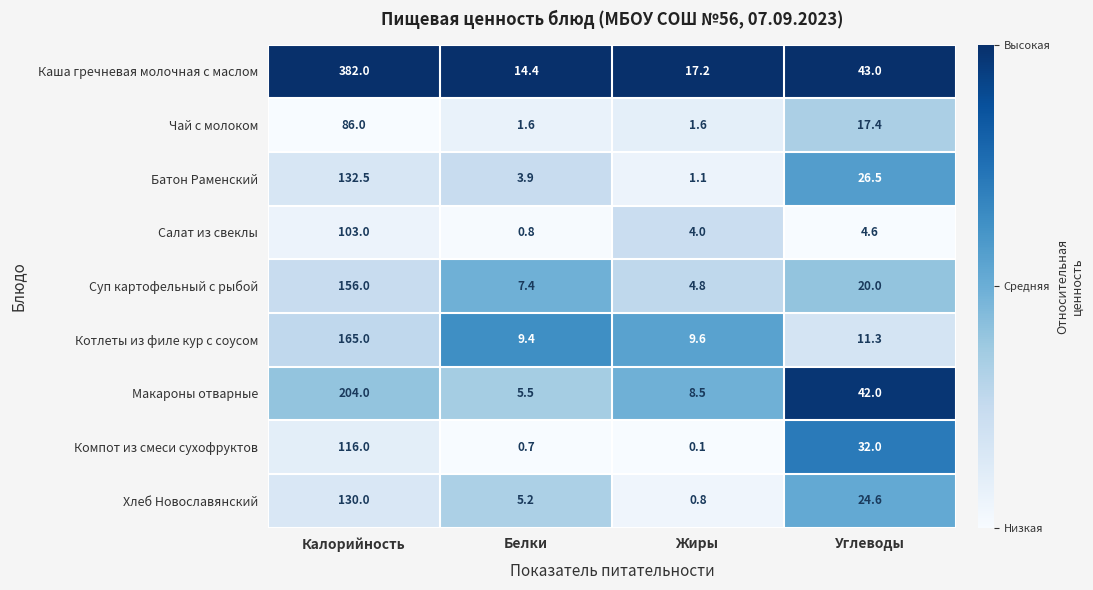

Which series has the largest range (max minus min)?

Каша гречневая молочная с маслом